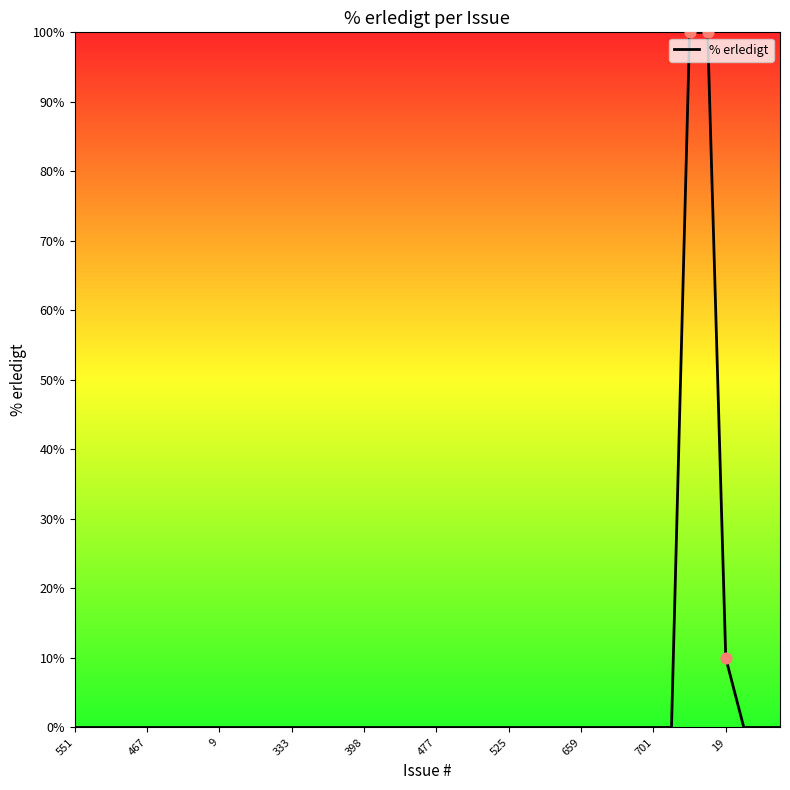

What is the greatest value displayed?

100